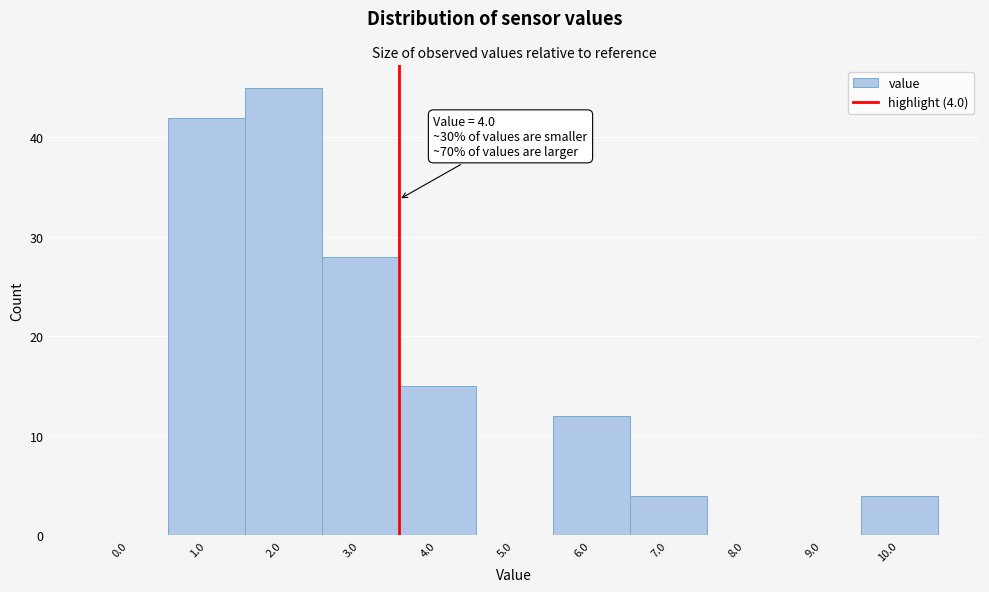

Reading left to right, list all the values displayed in this chart.

0.0=0	1.0=42	2.0=45	3.0=28	4.0=15	5.0=0	6.0=12	7.0=4	8.0=0	9.0=0	10.0=4